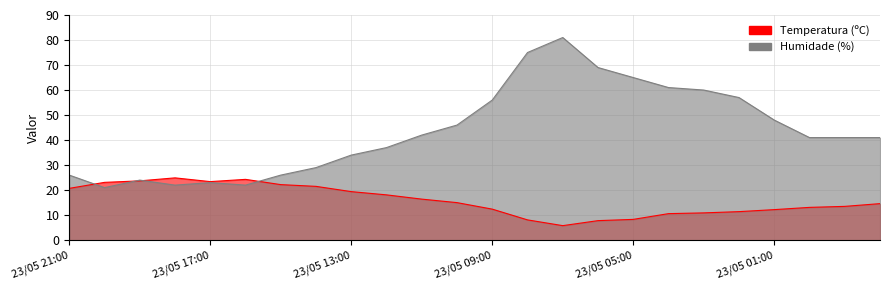

What is the sum of the Temperatura (ºC) values at 23/05 19:00 and 23/05 12:00?

41.8